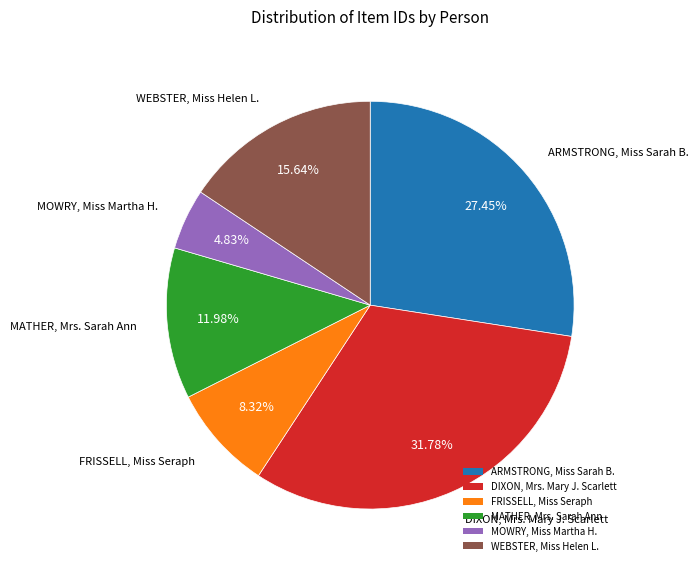

Is there a majority slice in this chart?

No